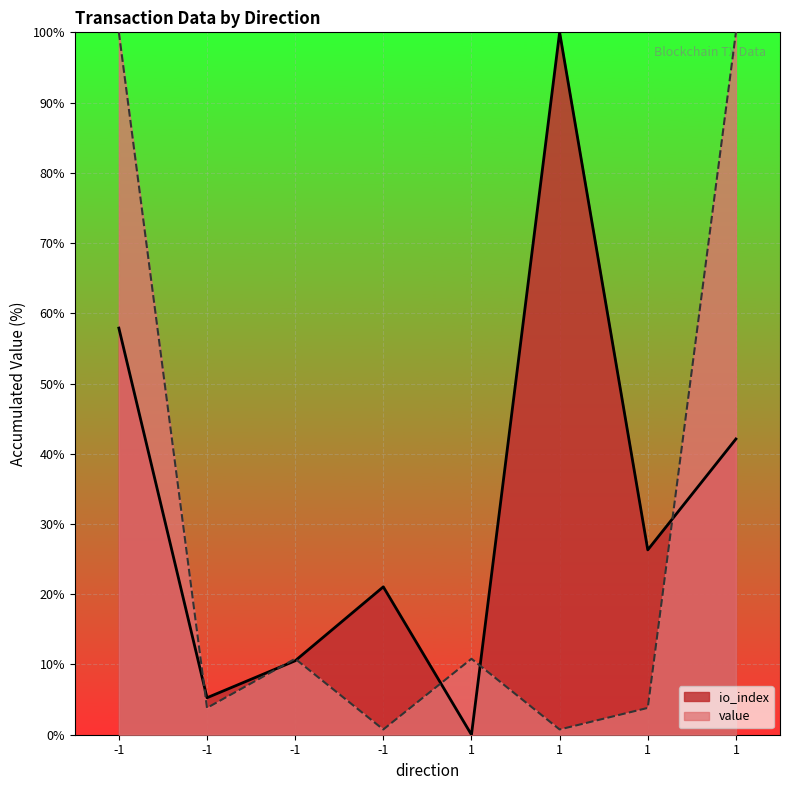

How many times do io_index and value cross each other?

6